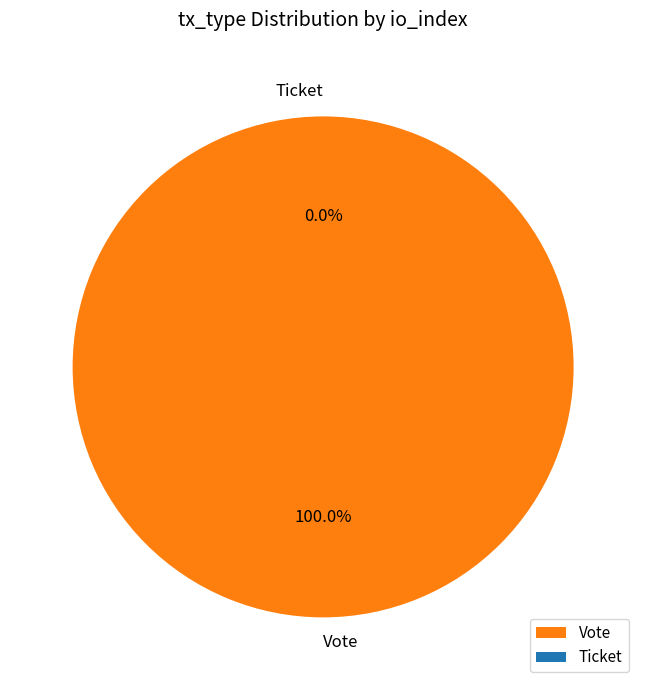

The Ticket slice represents 1% of the pie. True or false?

False